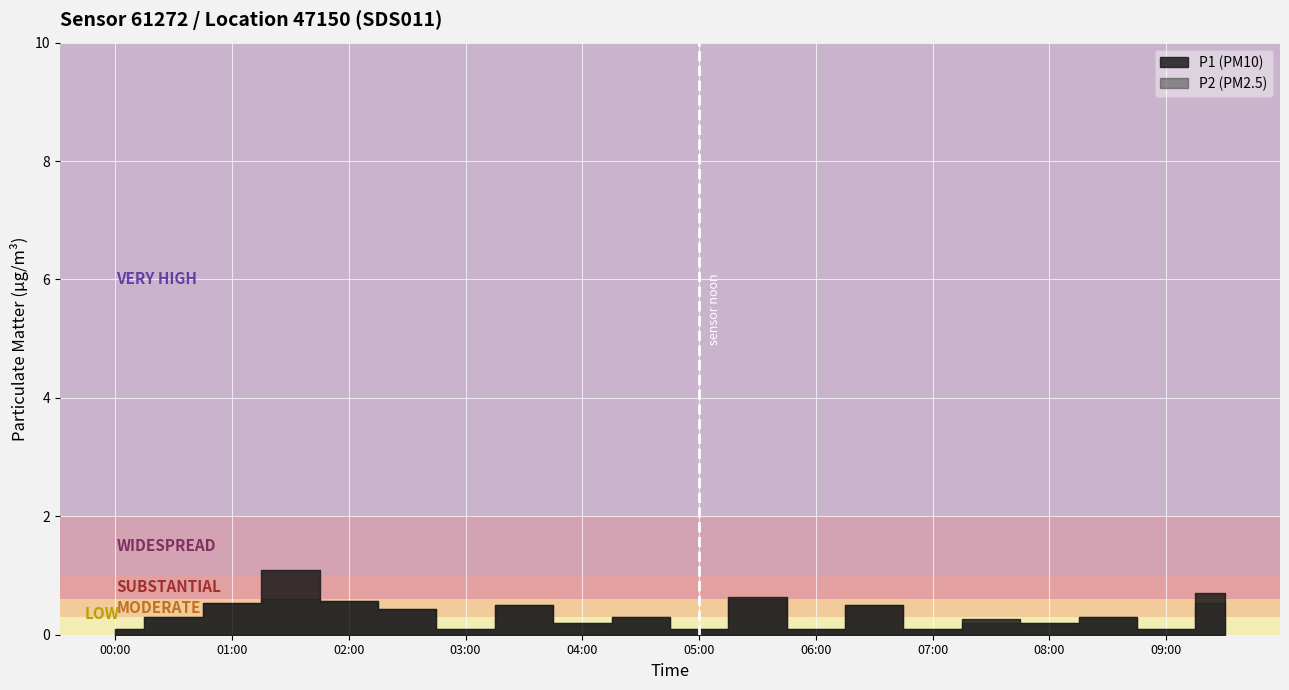

True or false: P2 has more than 0 interior local peaks.

True